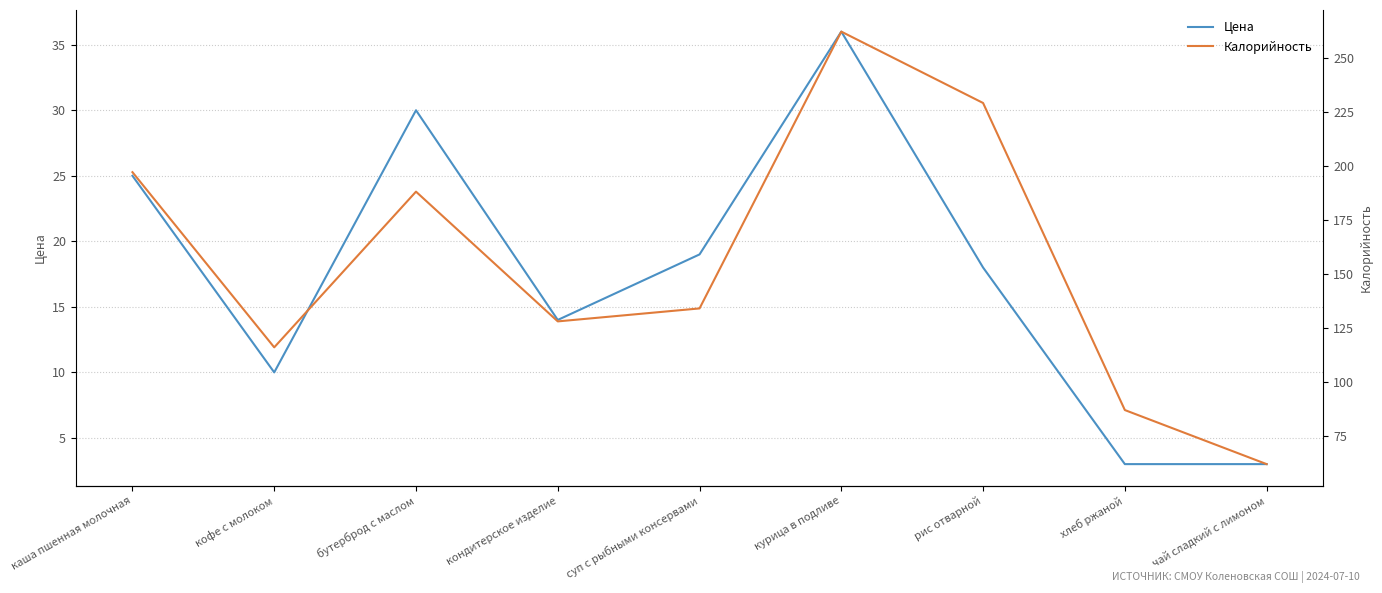

Where is the first local maximum for Калорийность?

бутерброд с маслом